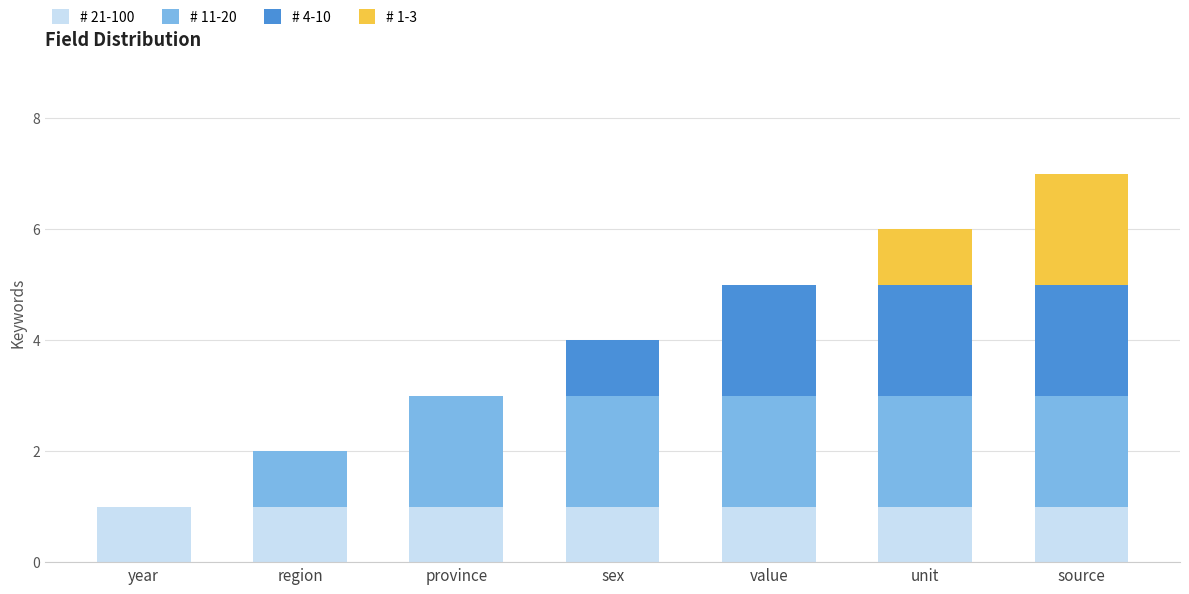

What is the total value across all series at unit?

6